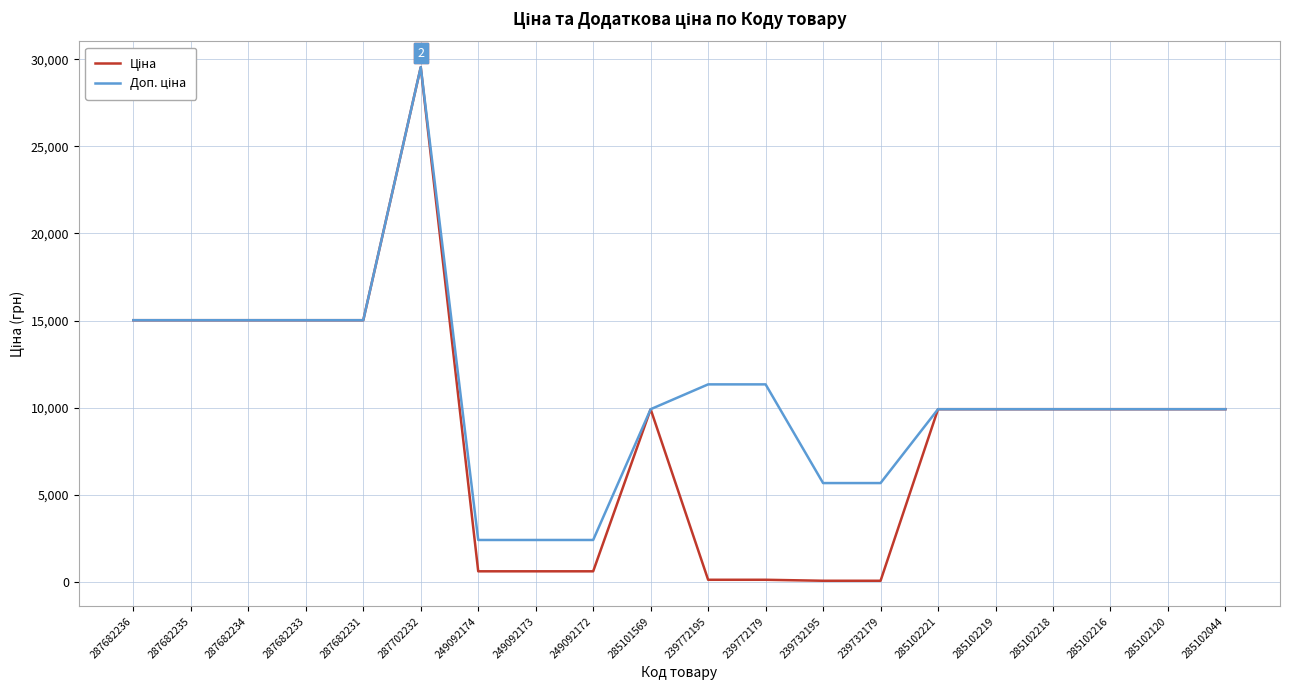

What is the total value across all series at 287682233?

30038.4